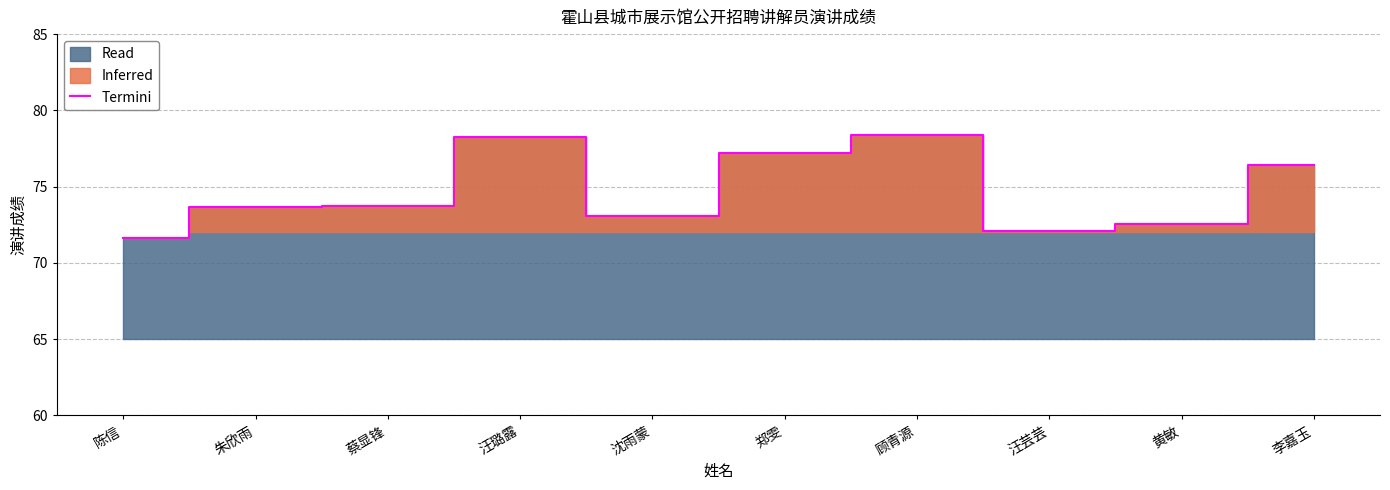

Reading right to left, transcribe all the data shown in this chart.

76.4	72.6	72.1	78.4	77.2	73.1	78.2	73.7	73.6	71.6